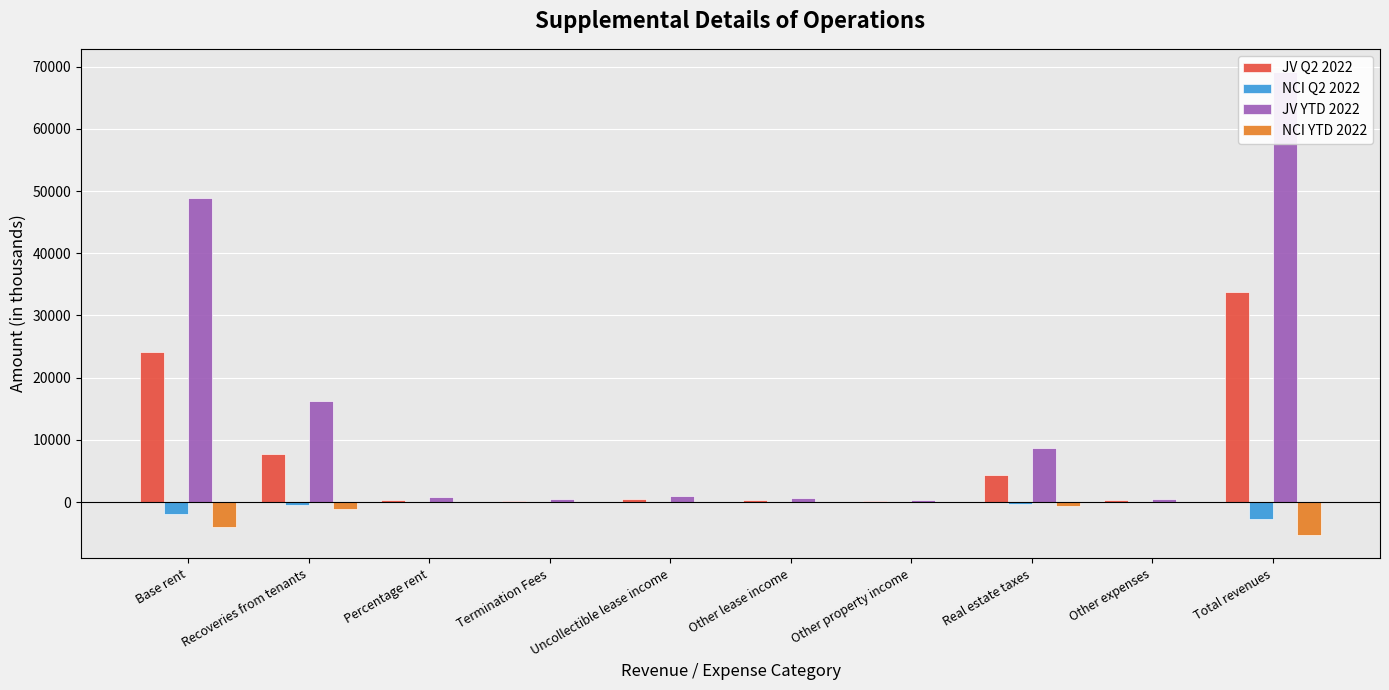

Rank the series by their maximum value, from highest to lowest.

JV YTD 2022, JV Q2 2022, NCI Q2 2022, NCI YTD 2022